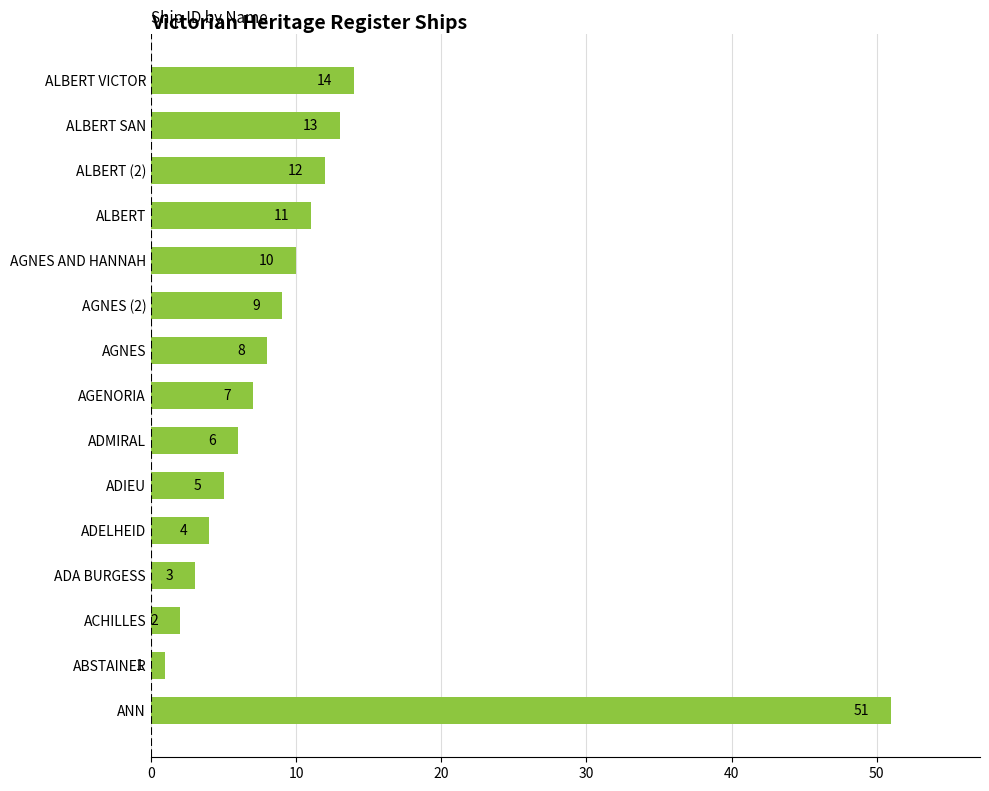

The chart shows a value of 9 at AGNES (2). True or false?

True